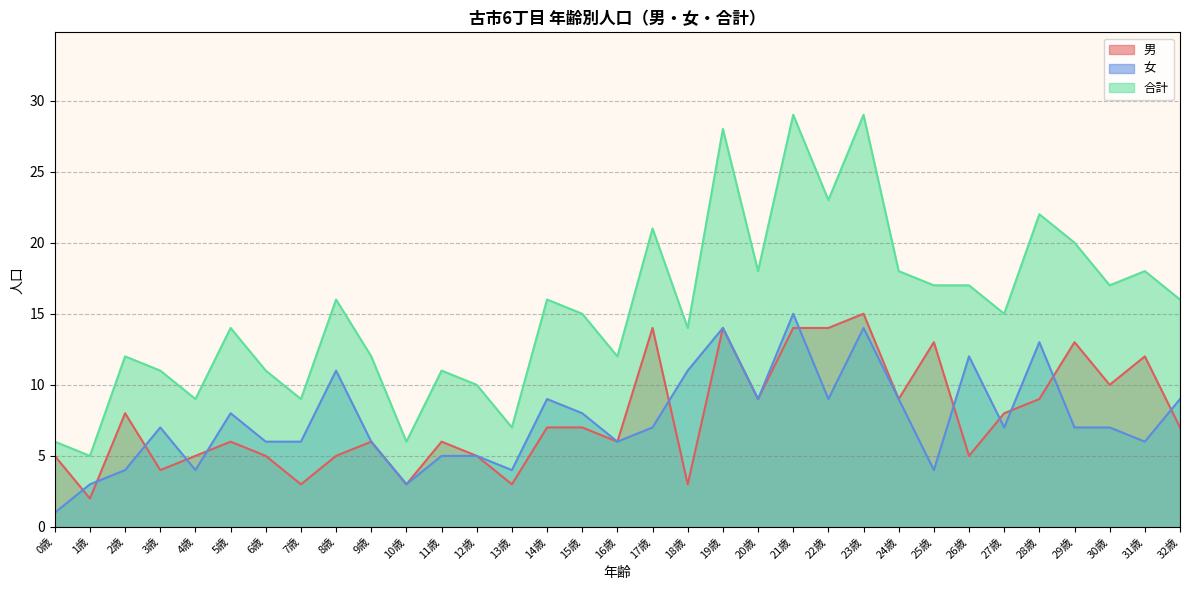

At which category does 合計 reach its first local peak?

2歳